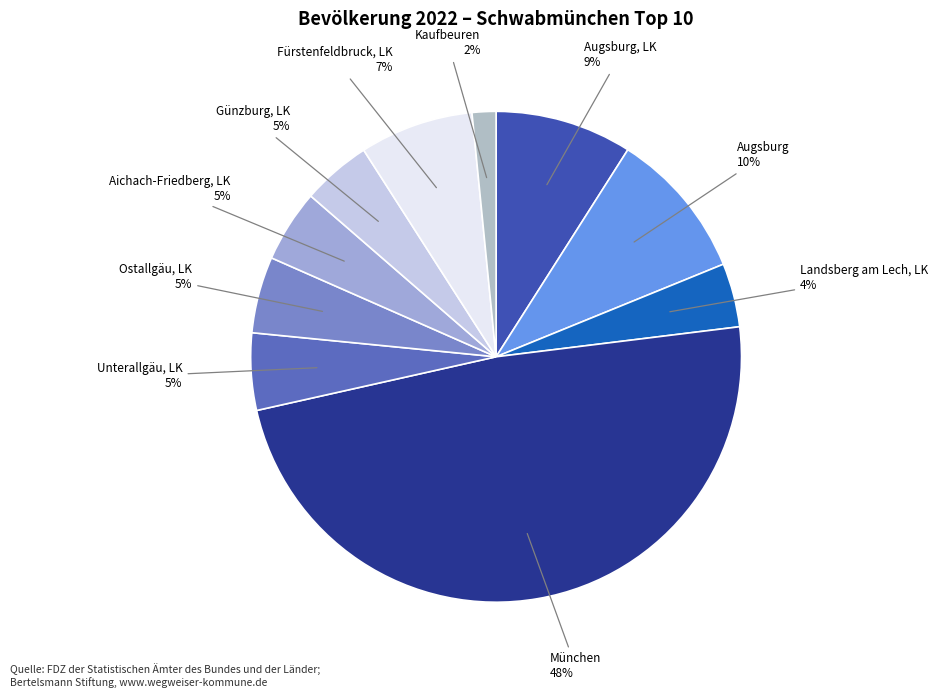

What is the smallest slice in the pie chart?

Kaufbeuren